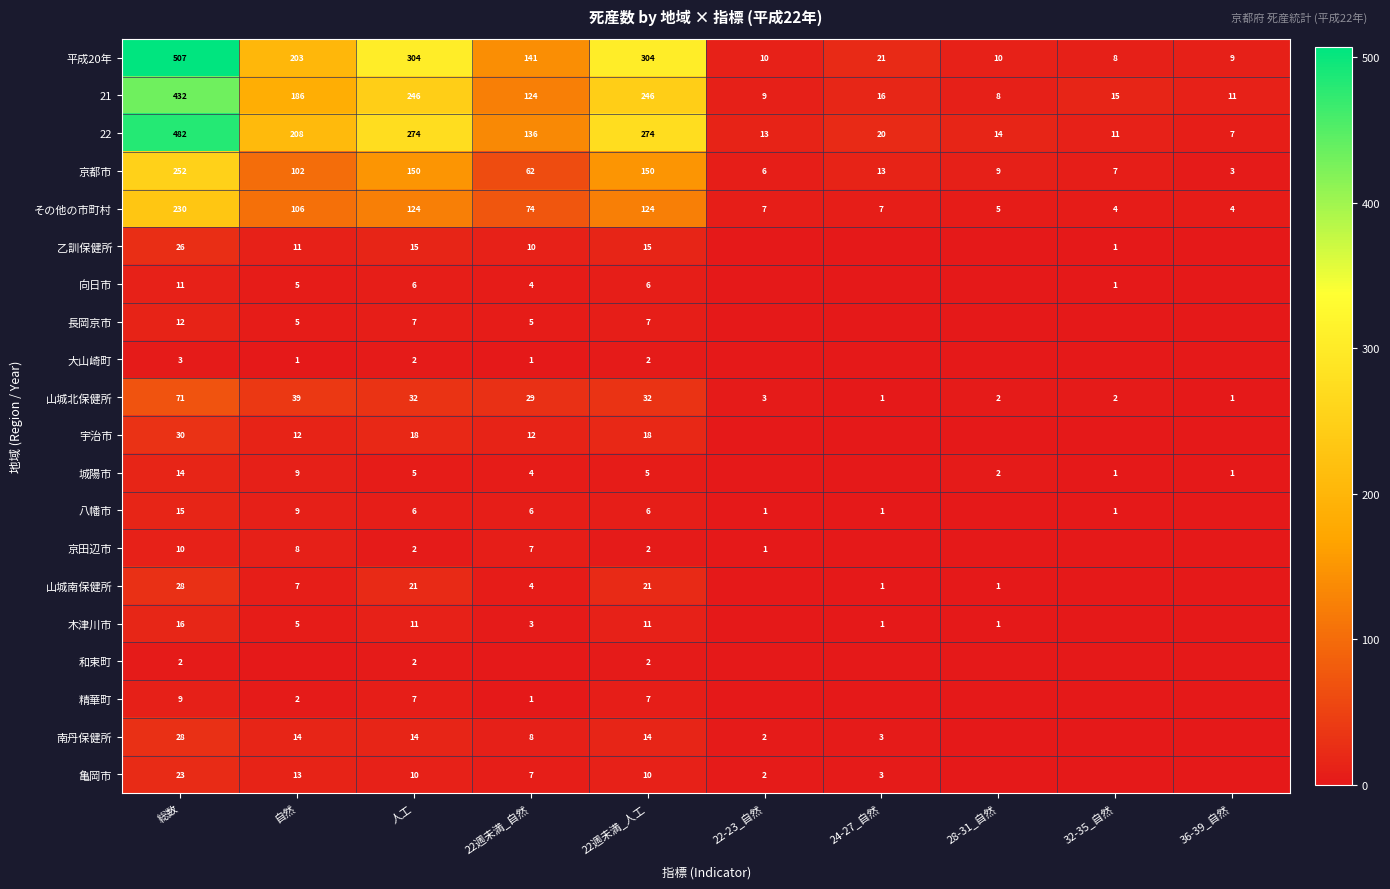

What is the difference between the 平成20年 values at 24-27_自然 and 22-23_自然?

11